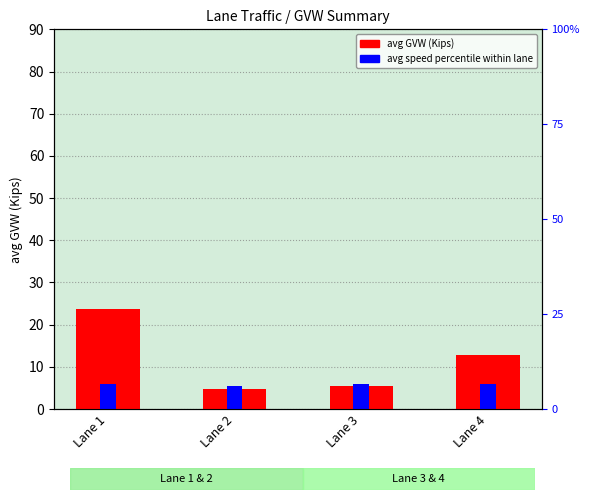

What is the spread (max minus min) of values at Lane 3?

0.6